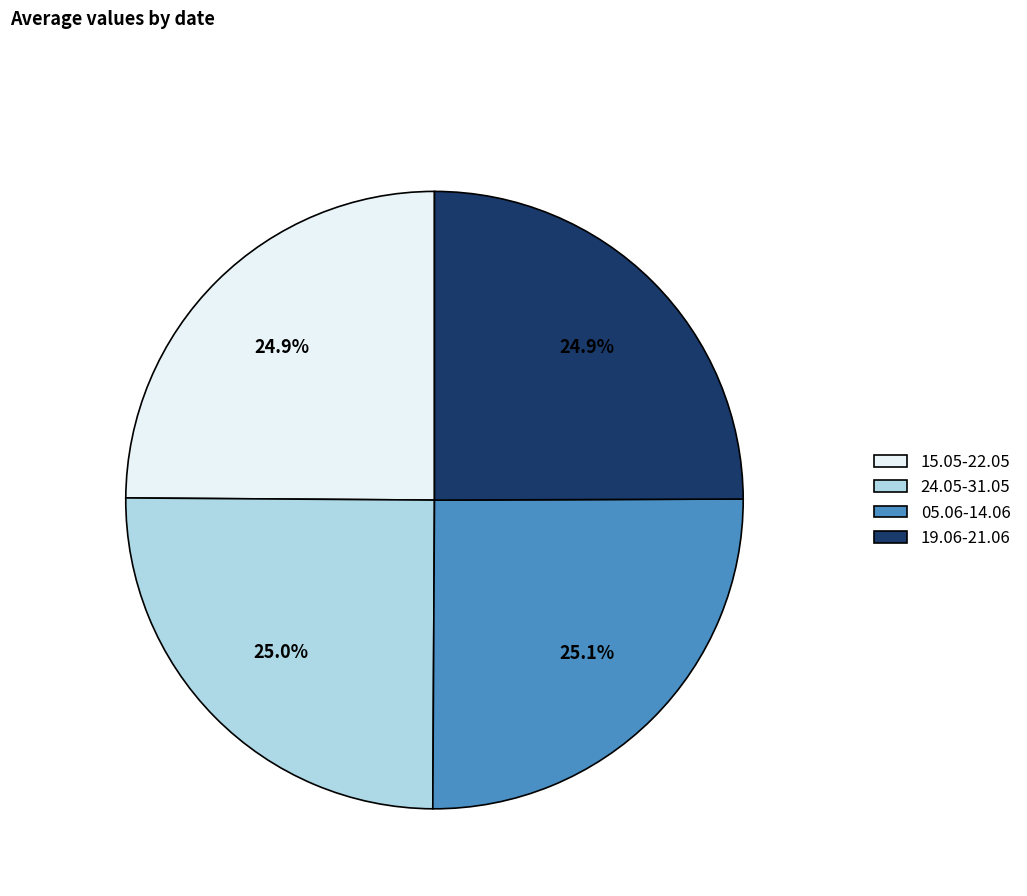

Is there a majority slice in this chart?

No